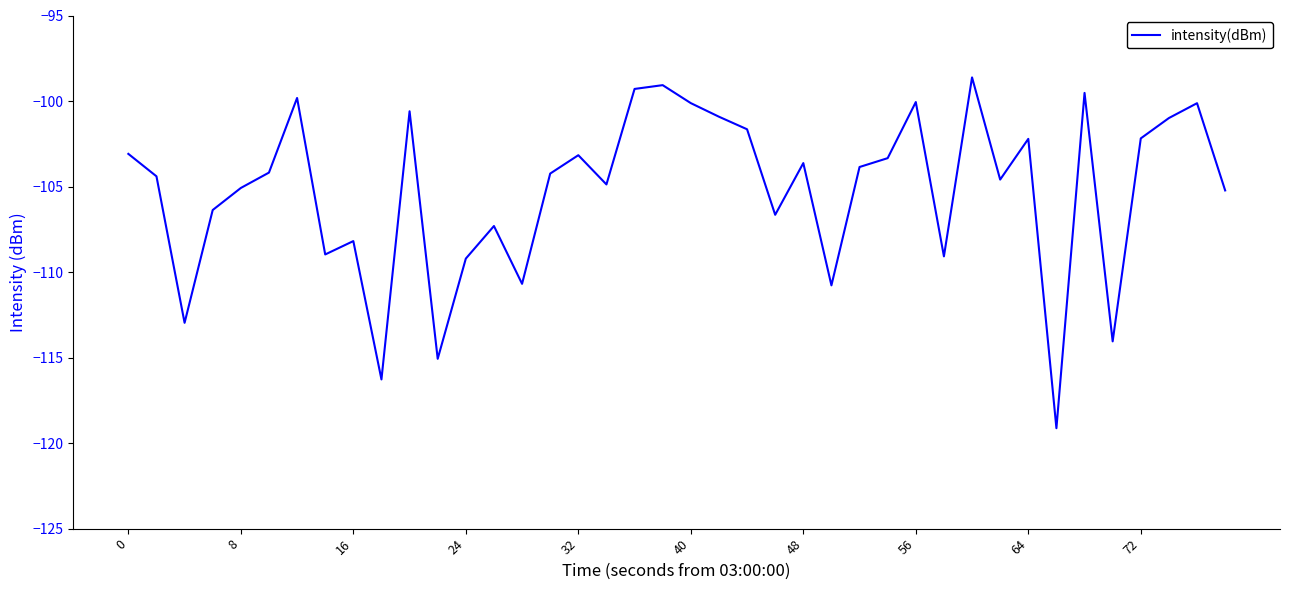

What is the difference between the second highest and minimum values?

20.1